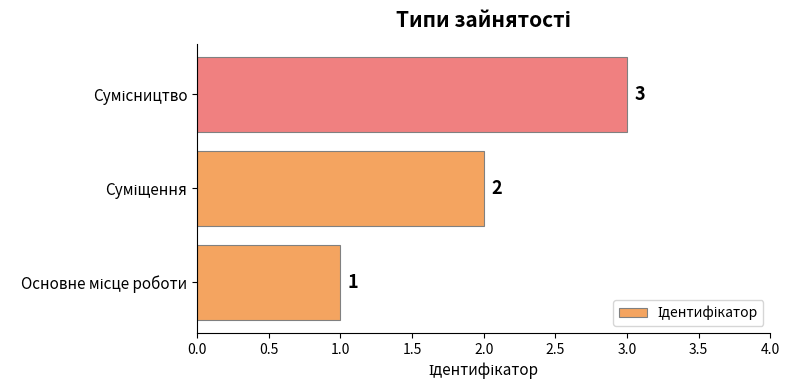

What is the sum of all values?

6